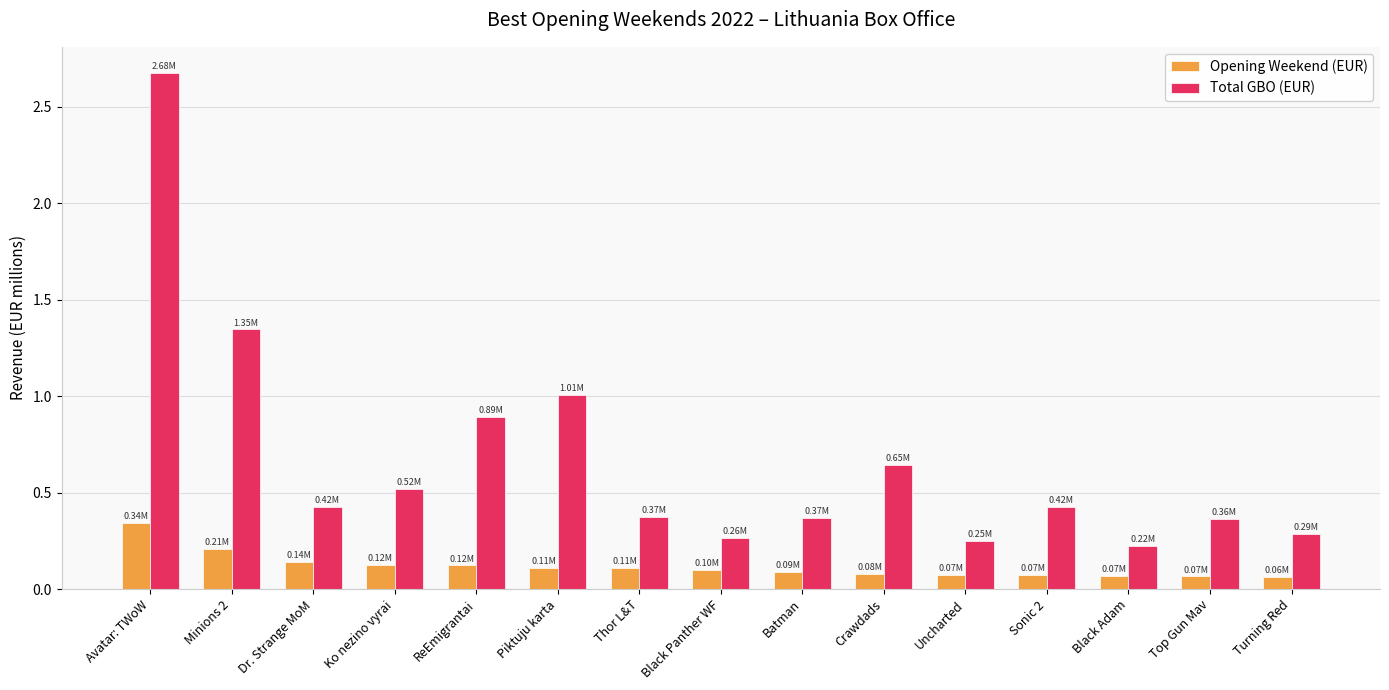

What is the sum of all Total GBO (EUR) values?

10.1